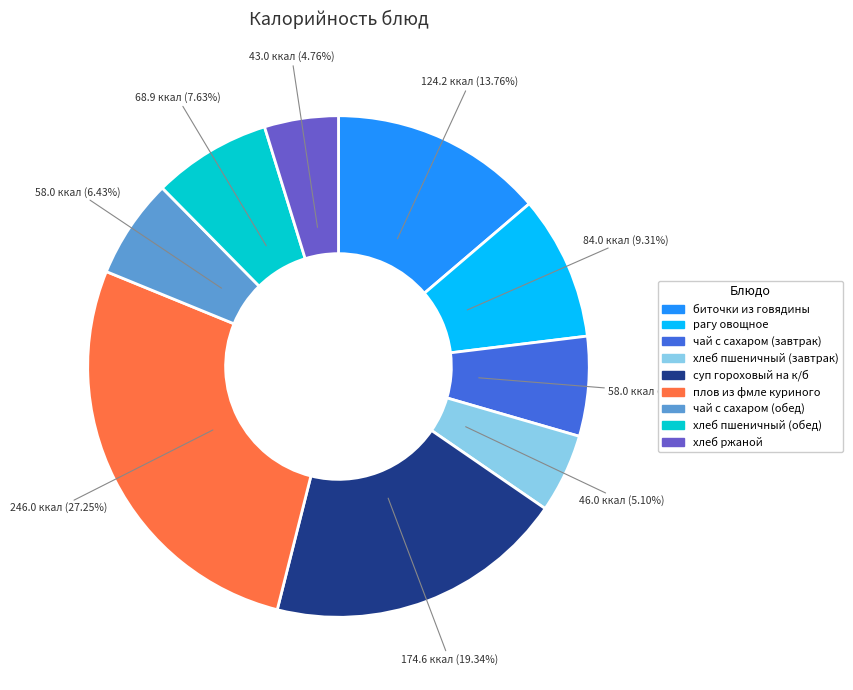

Is it true that хлеб пшеничный (обед) is 21% of the pie?

False